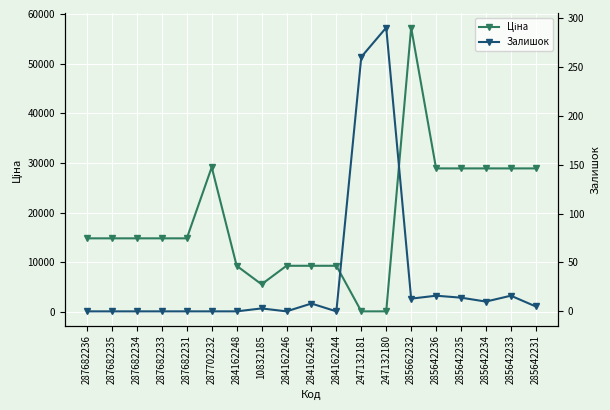

What is the highest value of the Ціна series?

57258.0